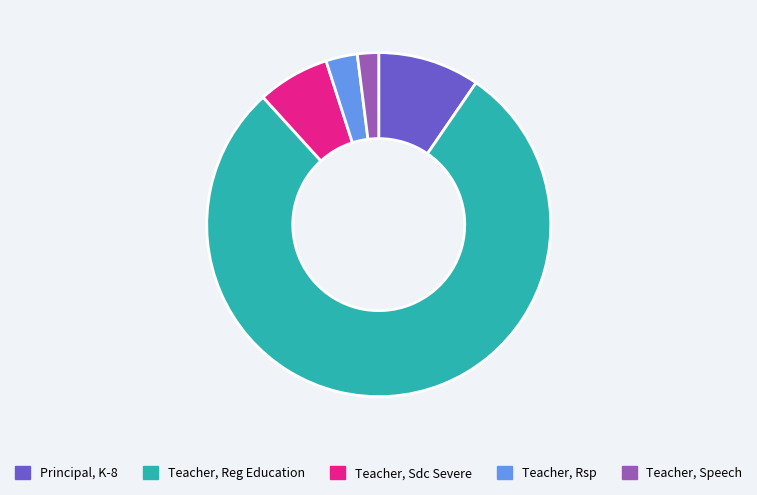

Rank the categories by value from lowest to highest.

Teacher, Speech, Teacher, Rsp, Teacher, Sdc Severe, Principal, K-8, Teacher, Reg Education